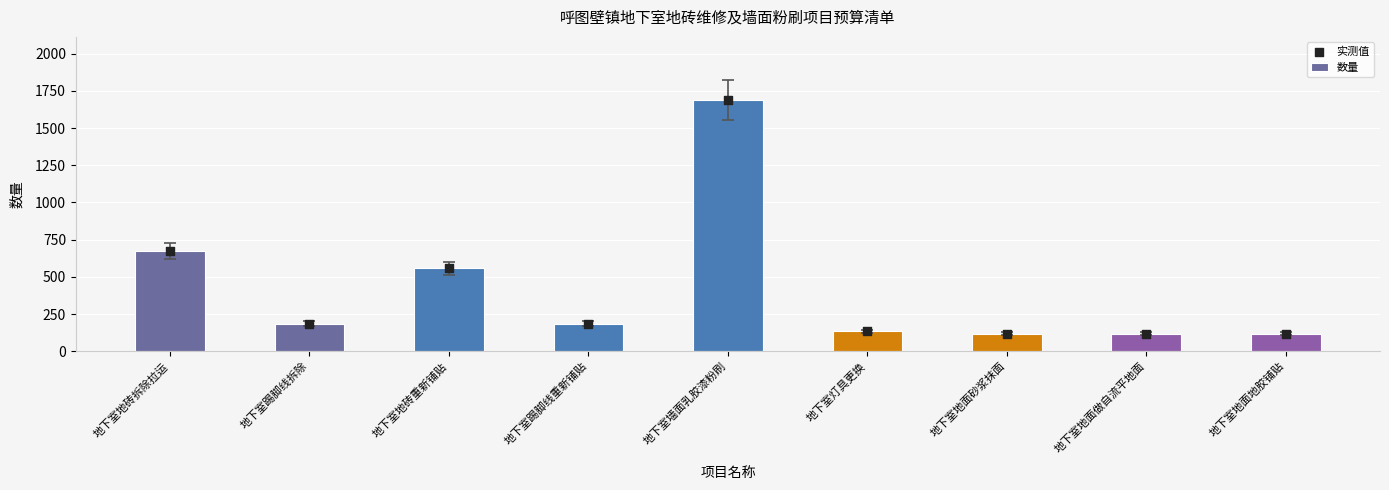

Which series reaches the maximum Y coordinate?

数量